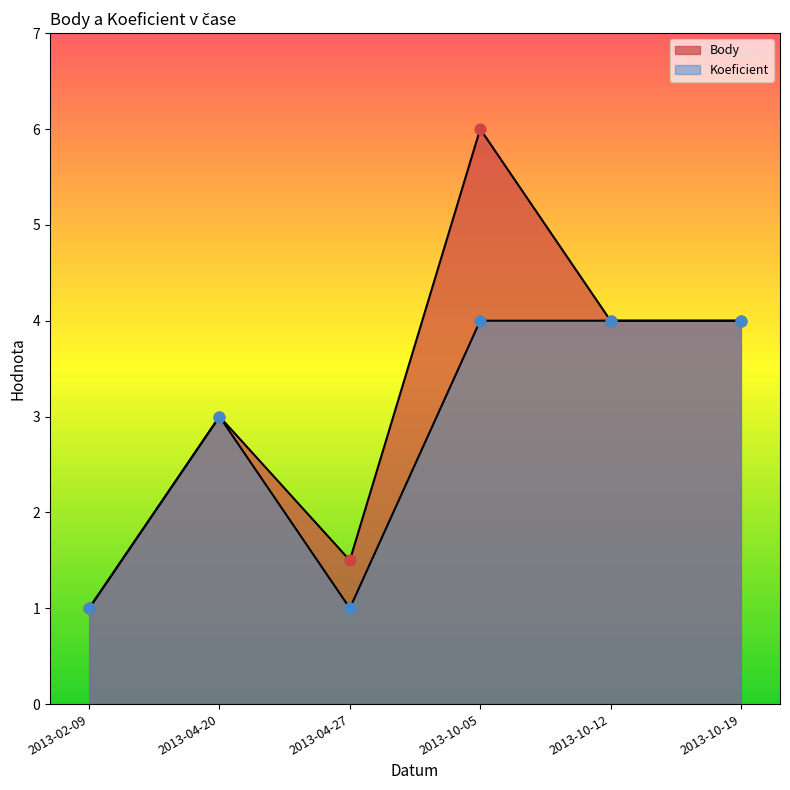

Is the value of Body at 2013-02-09 greater than the value of Koeficient at 2013-10-05?

No